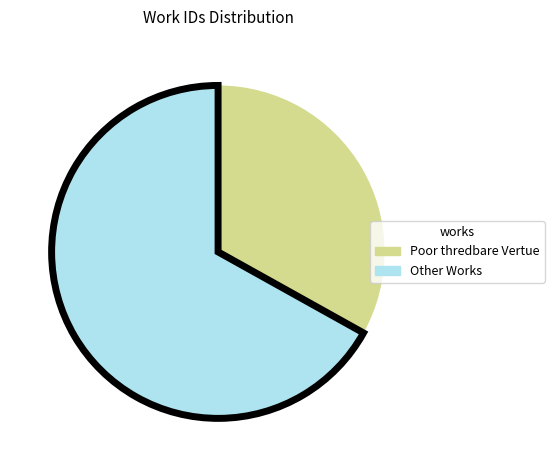

Does any single category account for the majority?

Yes